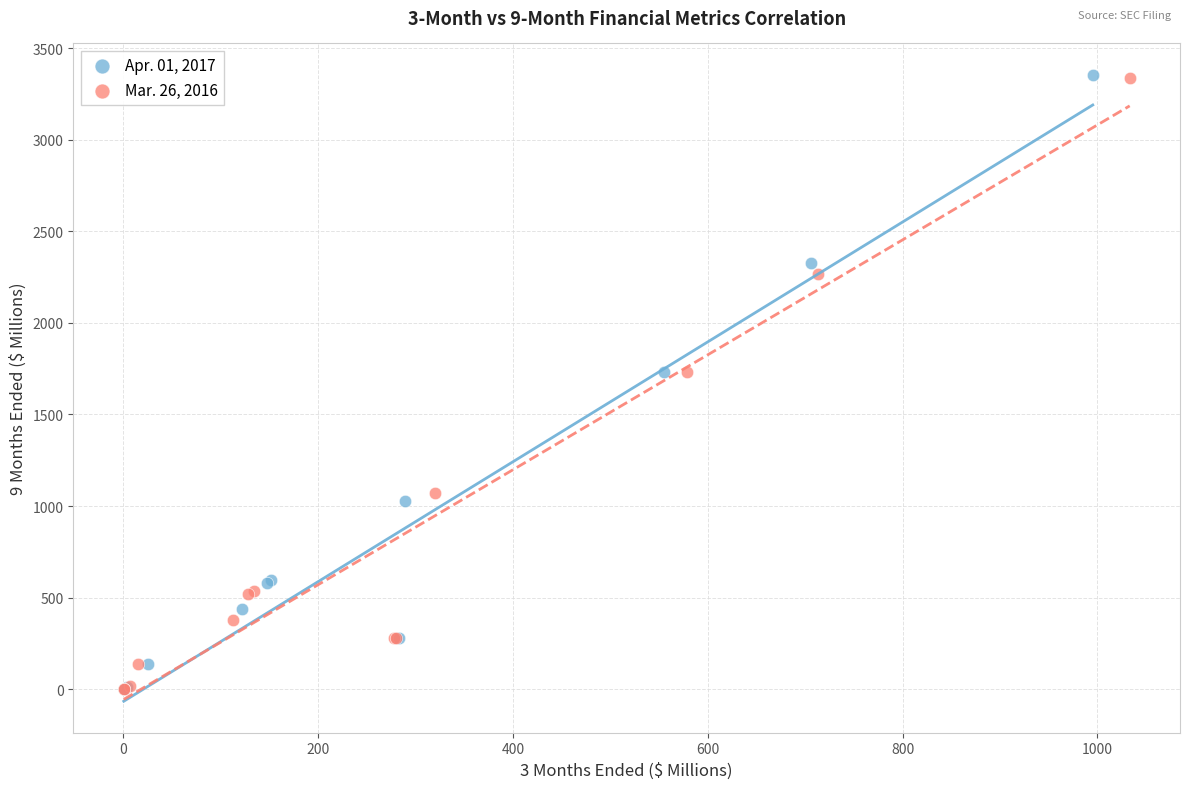

Which series has the largest Y range (max minus min)?

Apr. 01, 2017